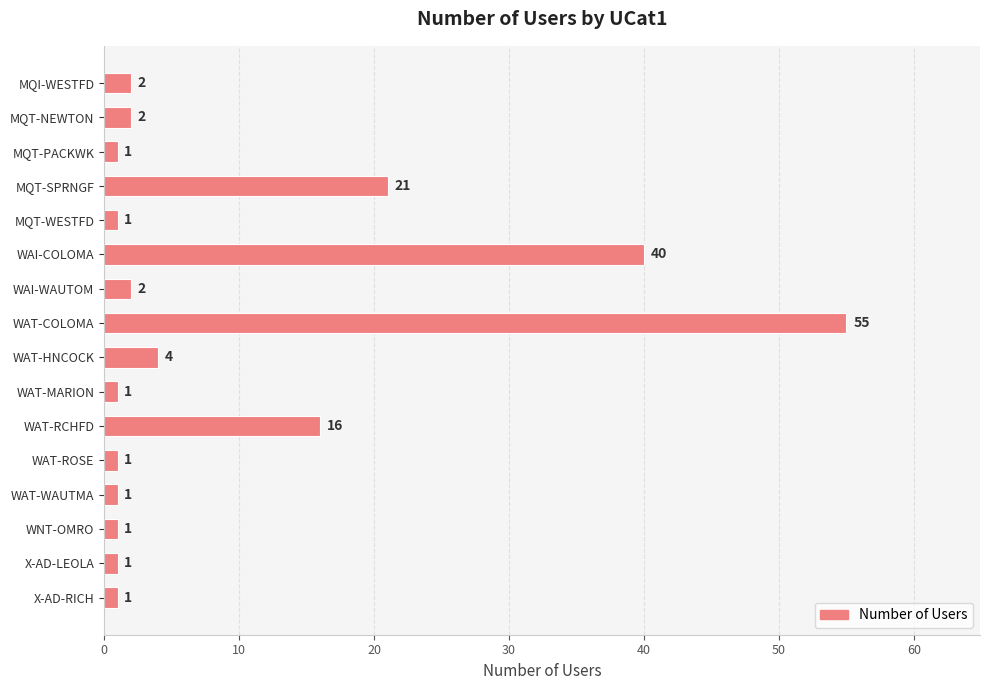

True or false: the data shows 1 at X-AD-RICH.

True